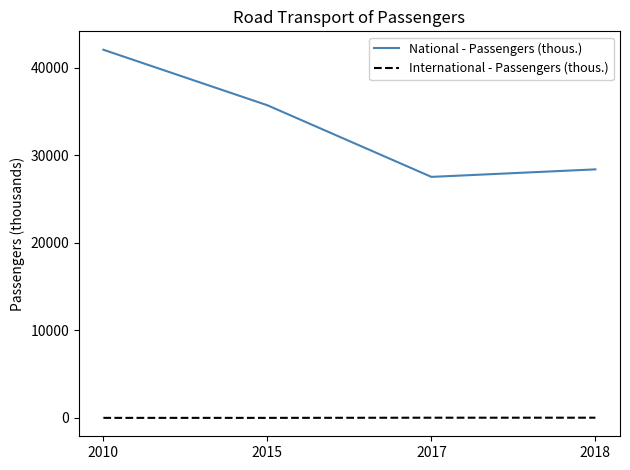

True or false: National - Passengers (thous.) and International - Passengers (thous.) cross at least once.

False